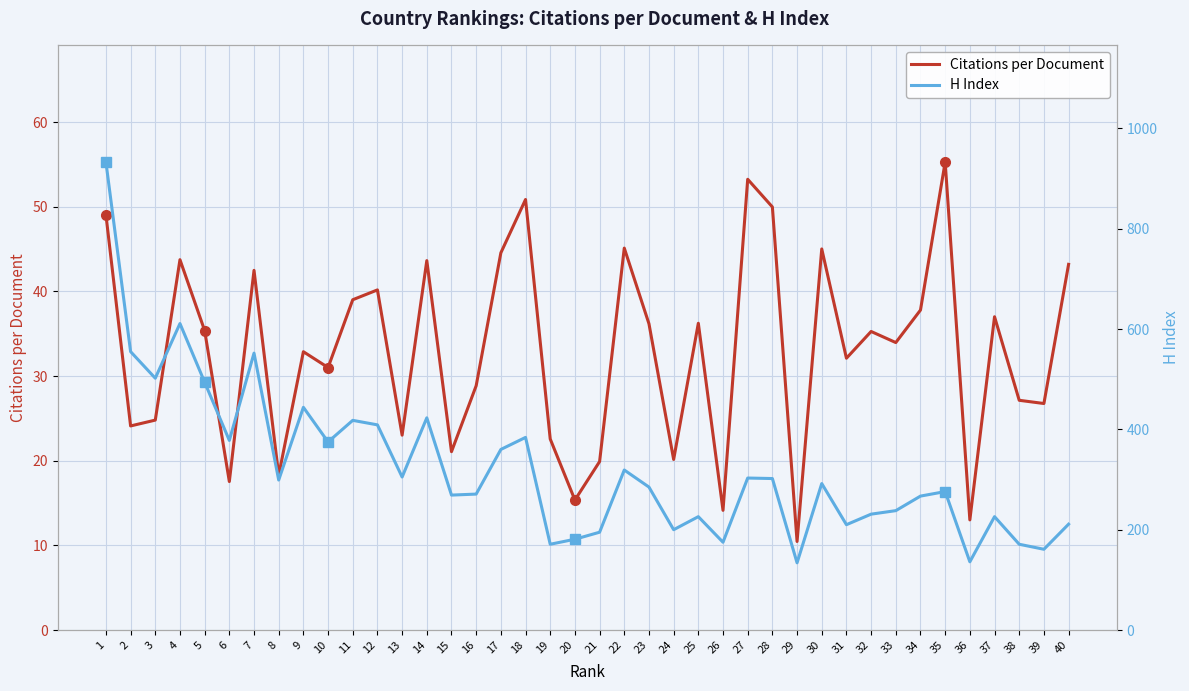

At which category is the sum across all series the highest?

1